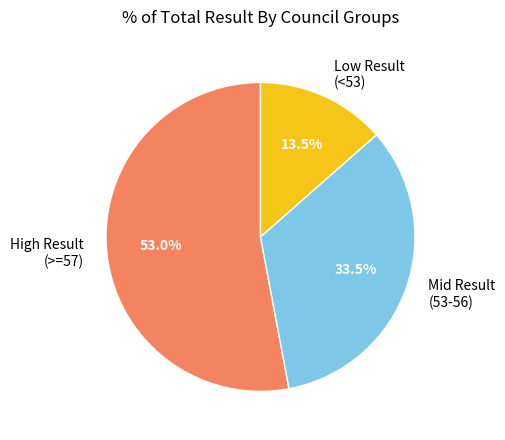

What is the ratio of the value at Mid Result (53-56) to the value at Low Result (<53)?

2.5